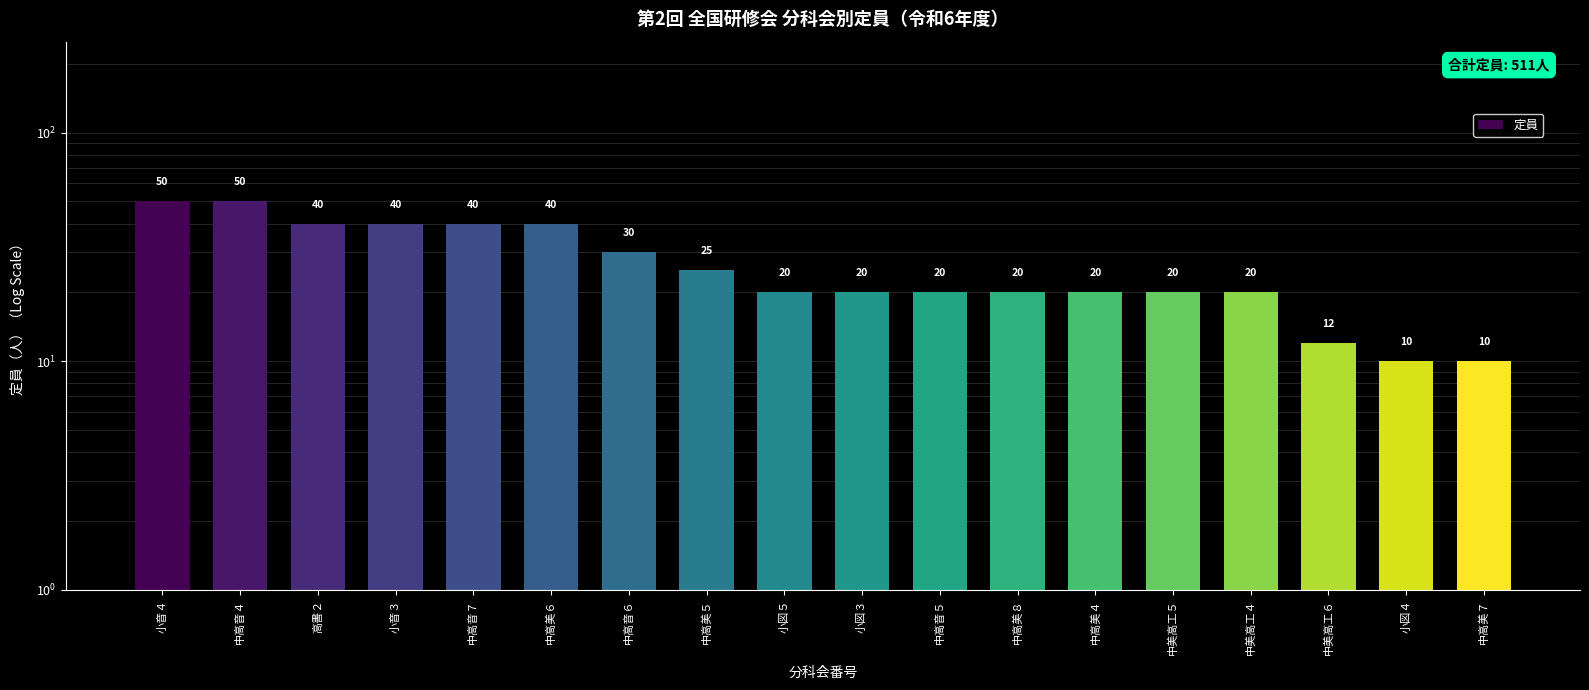

The chart shows a value of 12 at 中美高工６. True or false?

True